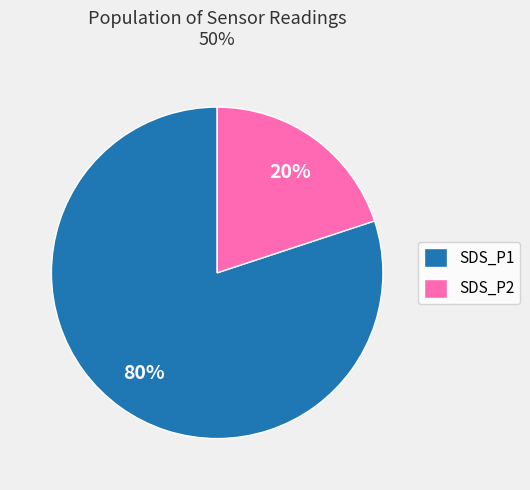

What is the largest slice in the pie chart?

SDS_P1